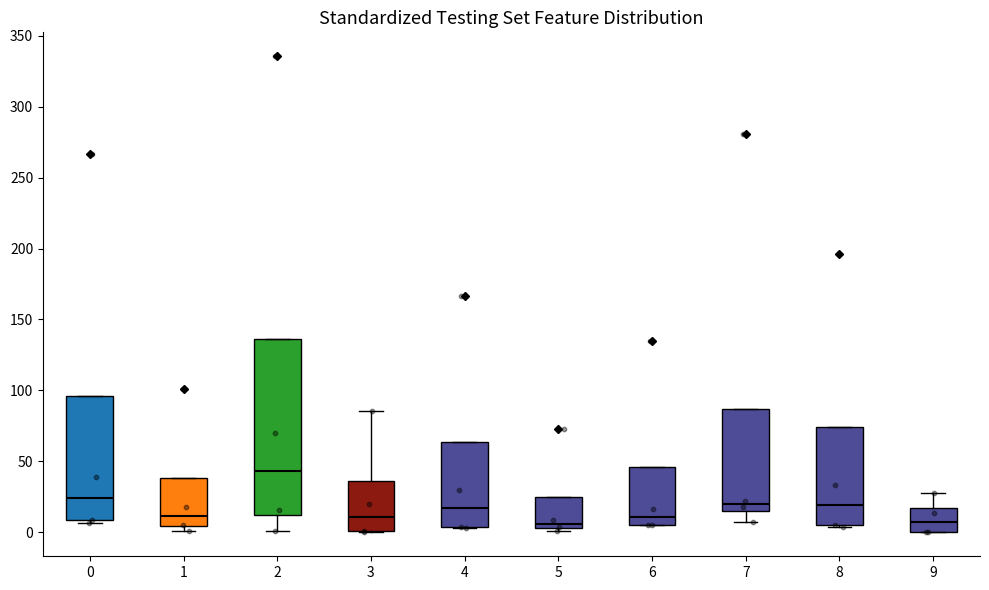

Which box is the tallest, from its lower edge to its upper edge?

2